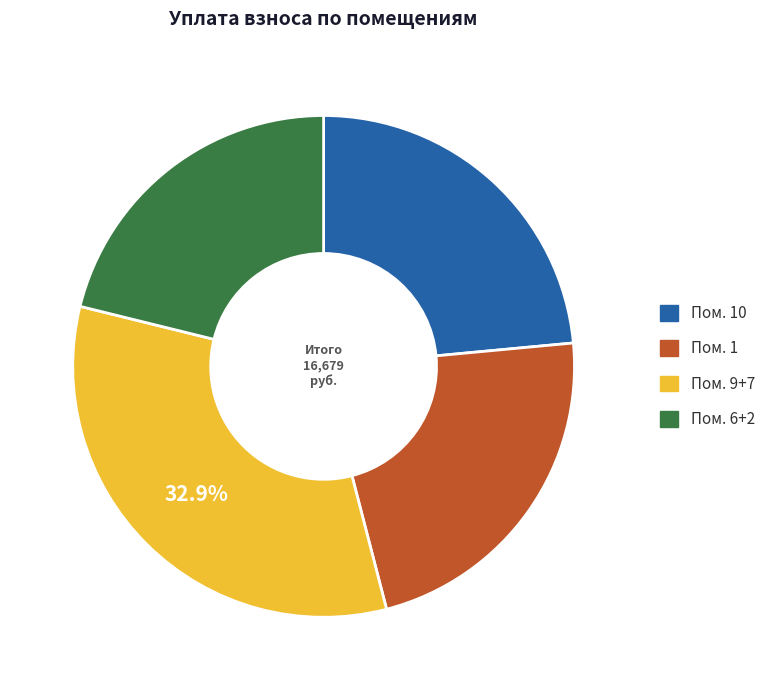

Is there any slice that represents more than half of the pie?

No